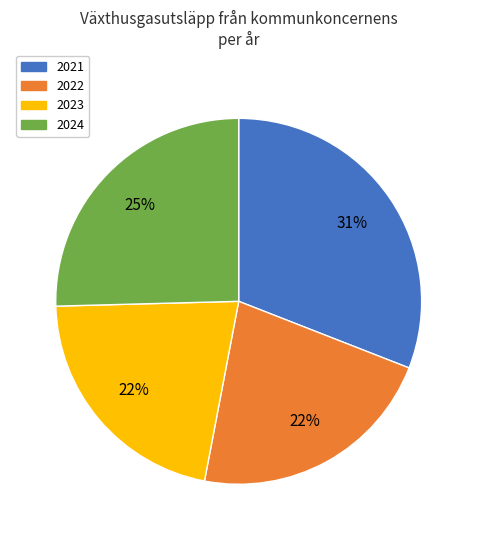

To the nearest percent, what is the difference between the largest and smallest slice percentages?

9%